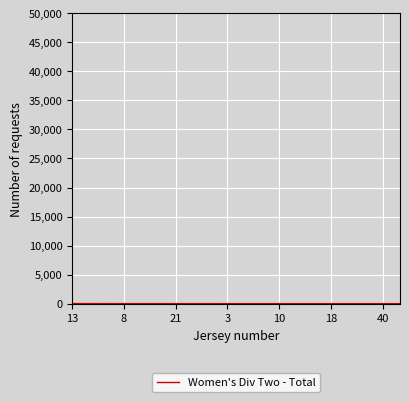

What is the maximum value shown in the chart?

16